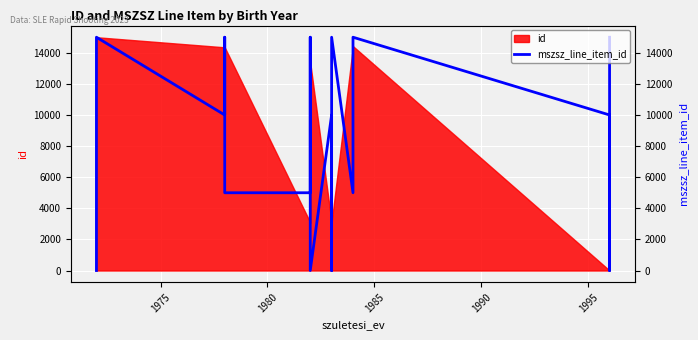

Reading left to right, extract all data points from this chart.

0	5000	10000	15000	10000	15000	5000	5000	5000	10000	10000	15000	15000	0	0	10000	5000	0	15000	5000	15000	10000	0	5000	15000